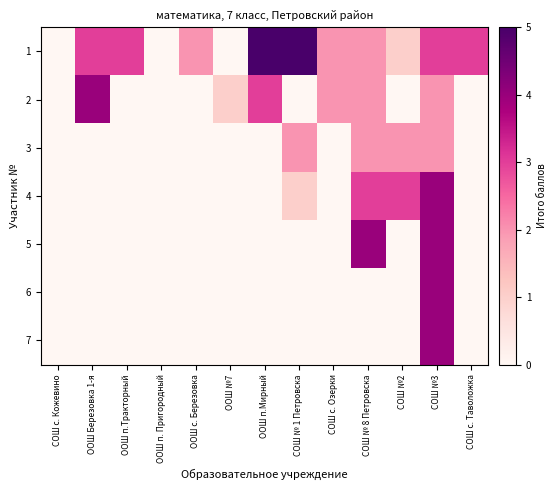

What is the greatest value displayed?

5